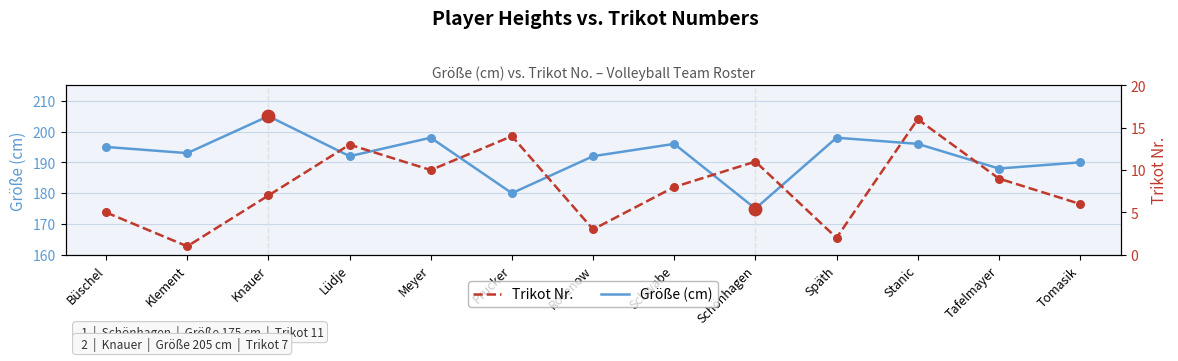

Which series contains the lowest Y value?

Trikot Nr.